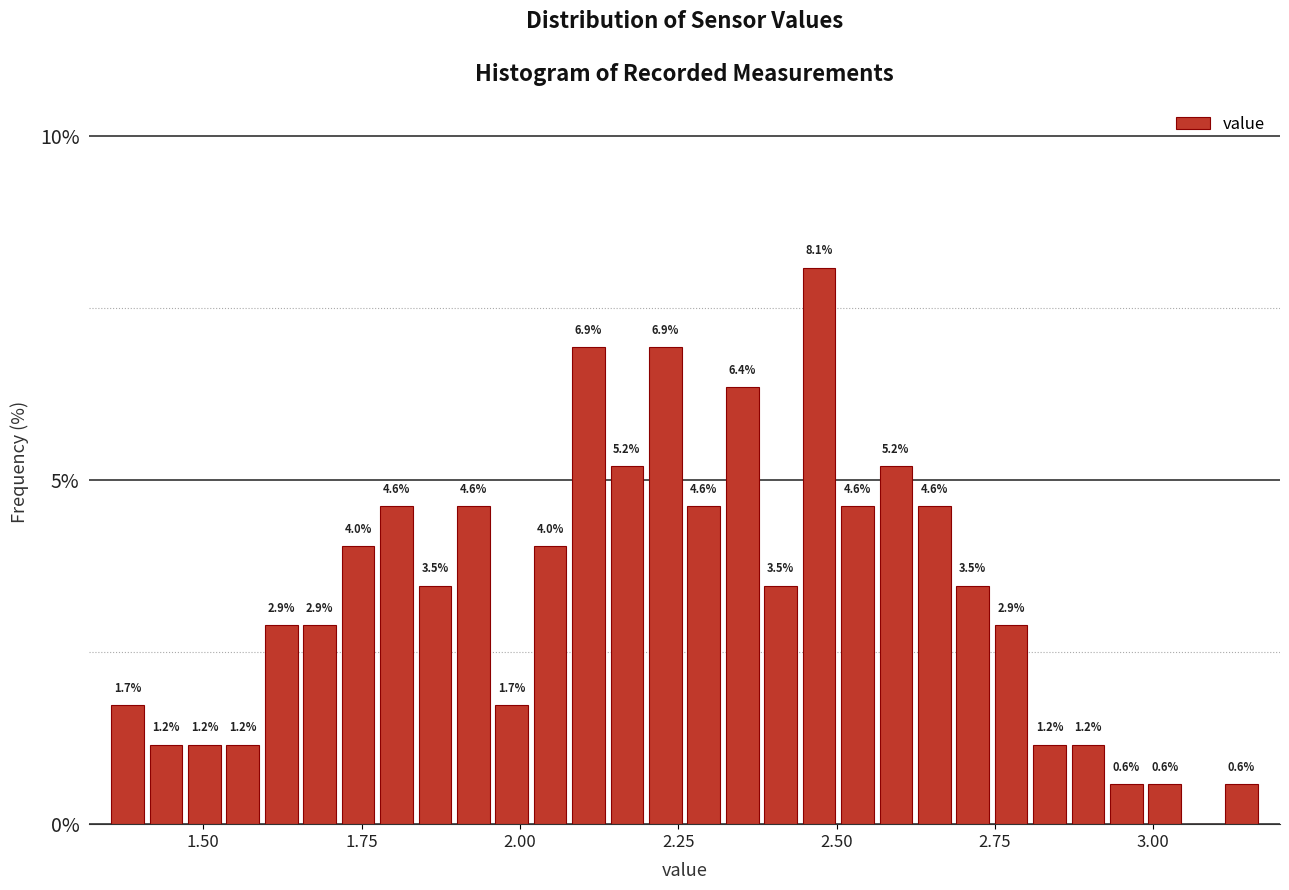

Read against the x-axis, roughly where is the centre of the tallest bar?

2.45